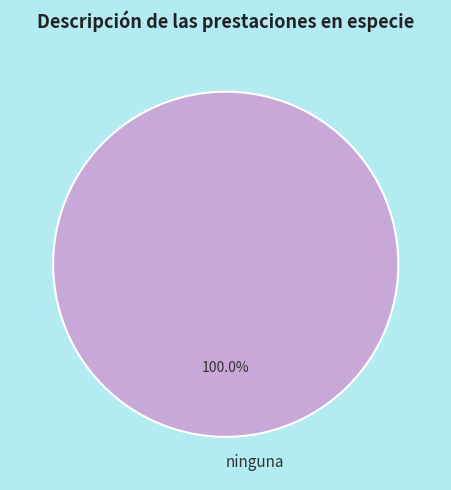

Count the number of slices in the pie.

1